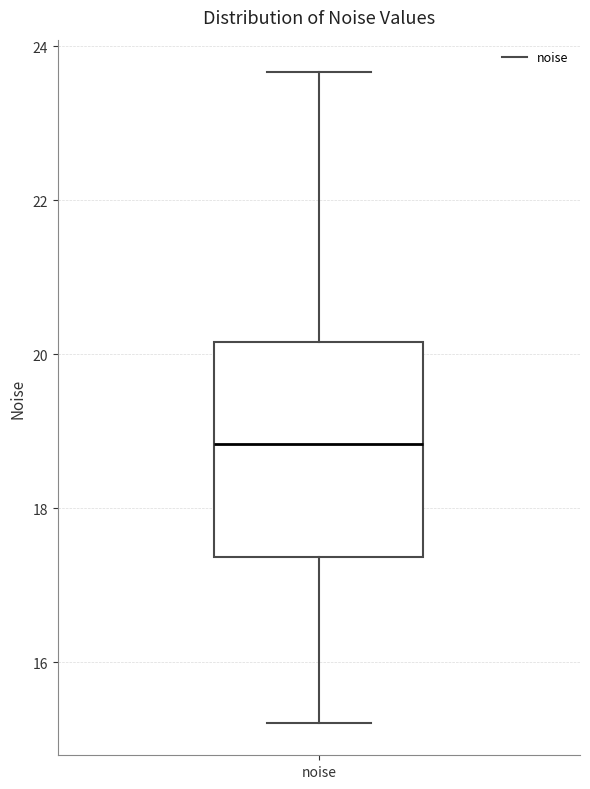

Where does the lower whisker of the box for noise end on the y-axis? The values are not printed on the chart, so give them approximately, as read against the axis.

15.2